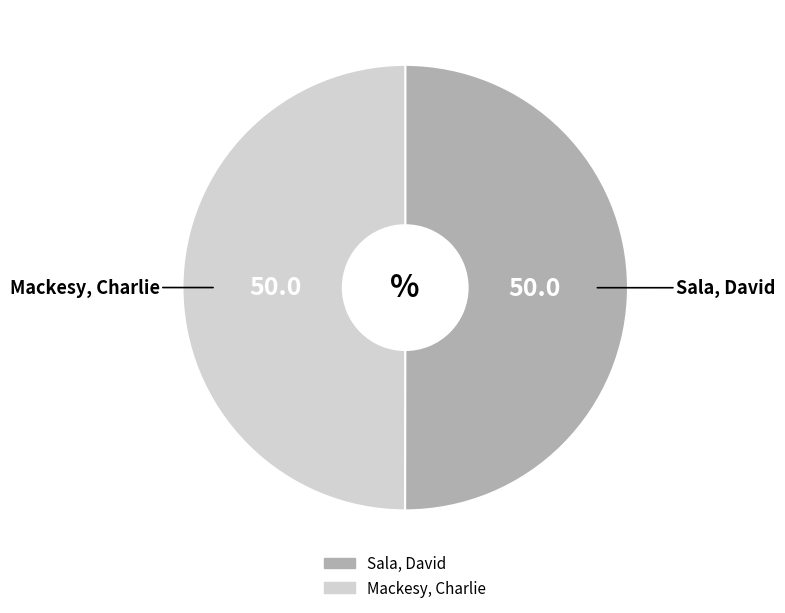

What is the ratio of the value at Mackesy, Charlie to the value at Sala, David?

1.0